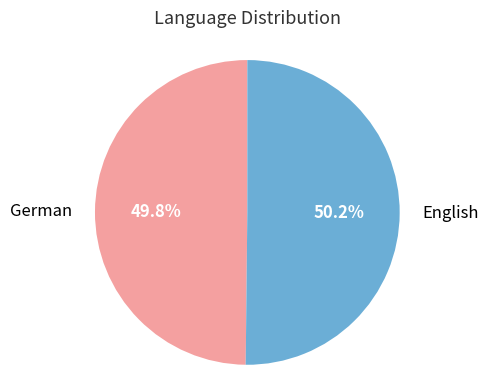

Is there a majority slice in this chart?

Yes